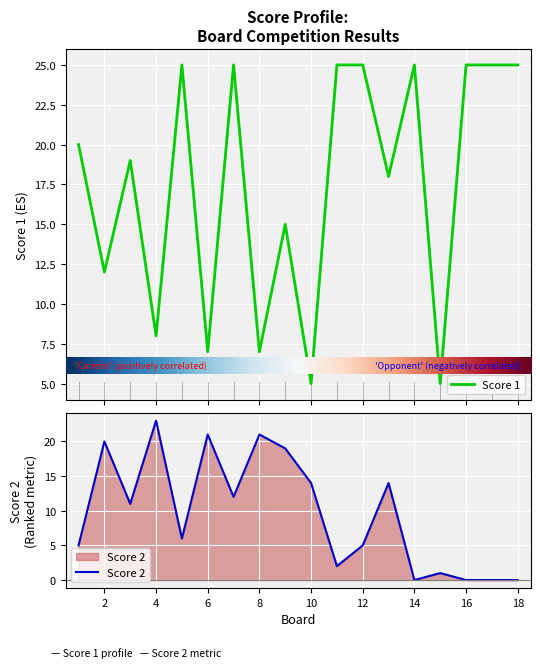

At which label is Score 1 closest to 15?

9